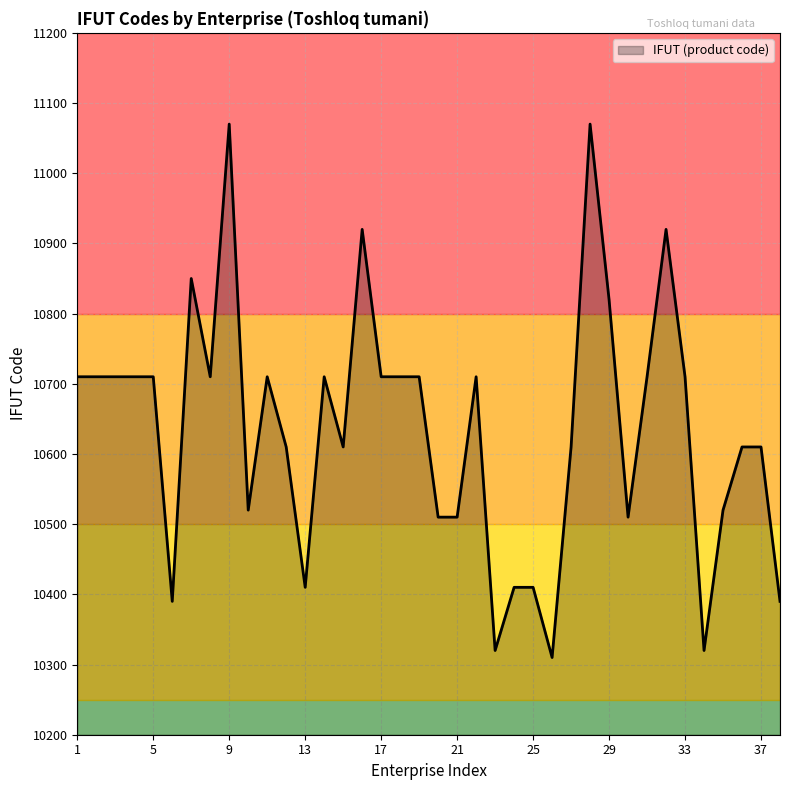

How many lines are shown in the chart?

1